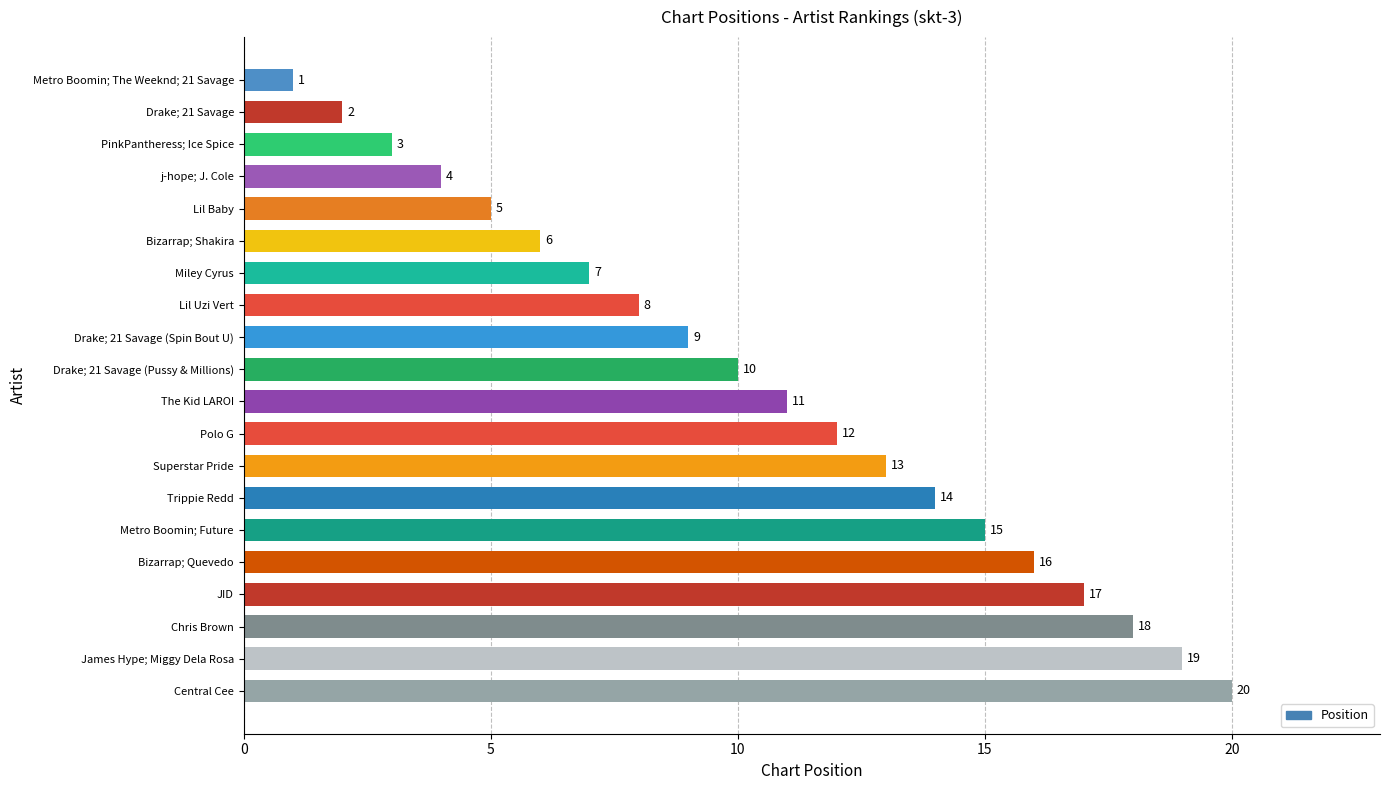

At which category does the chart reach its peak across all series?

Central Cee